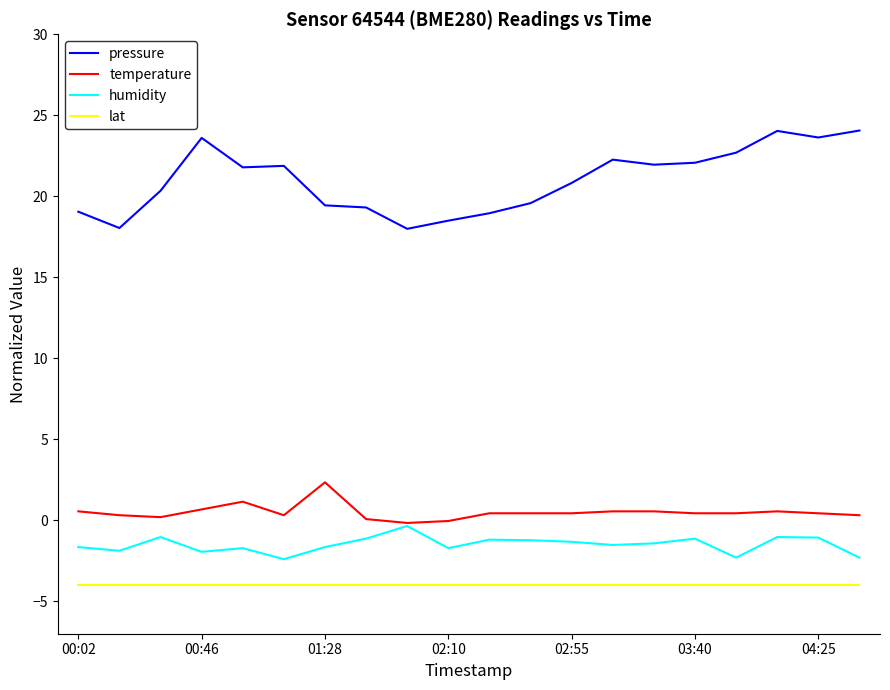

True or false: pressure and lat cross at least once.

False